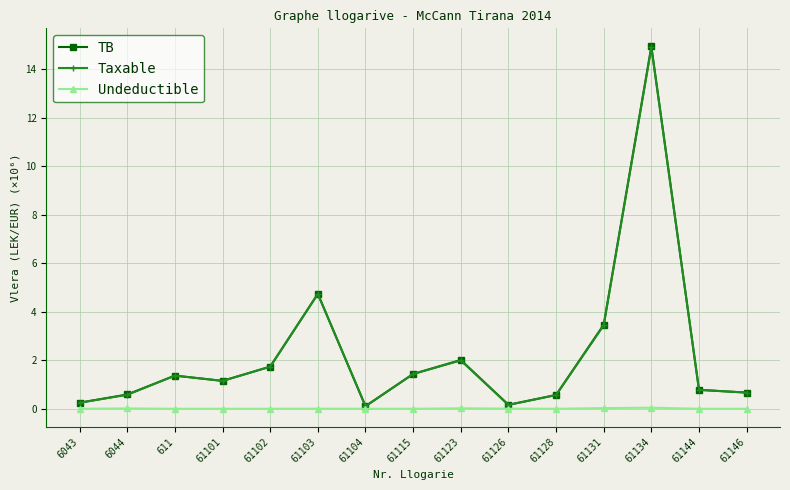

What is the label of the 7th point from the right?

61123